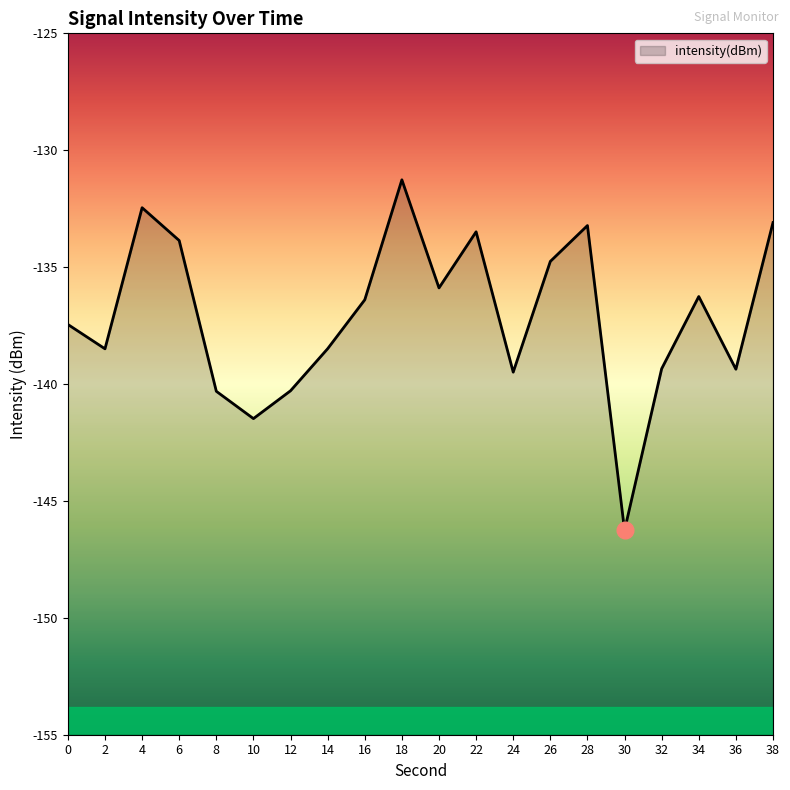

How many points are lower than both their immediate neighbors (excluding endpoints)?

6